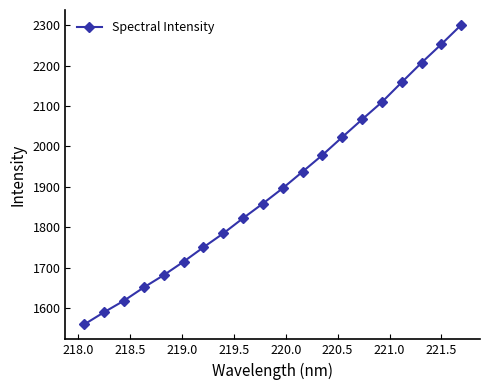

What is the average value?

1898.1